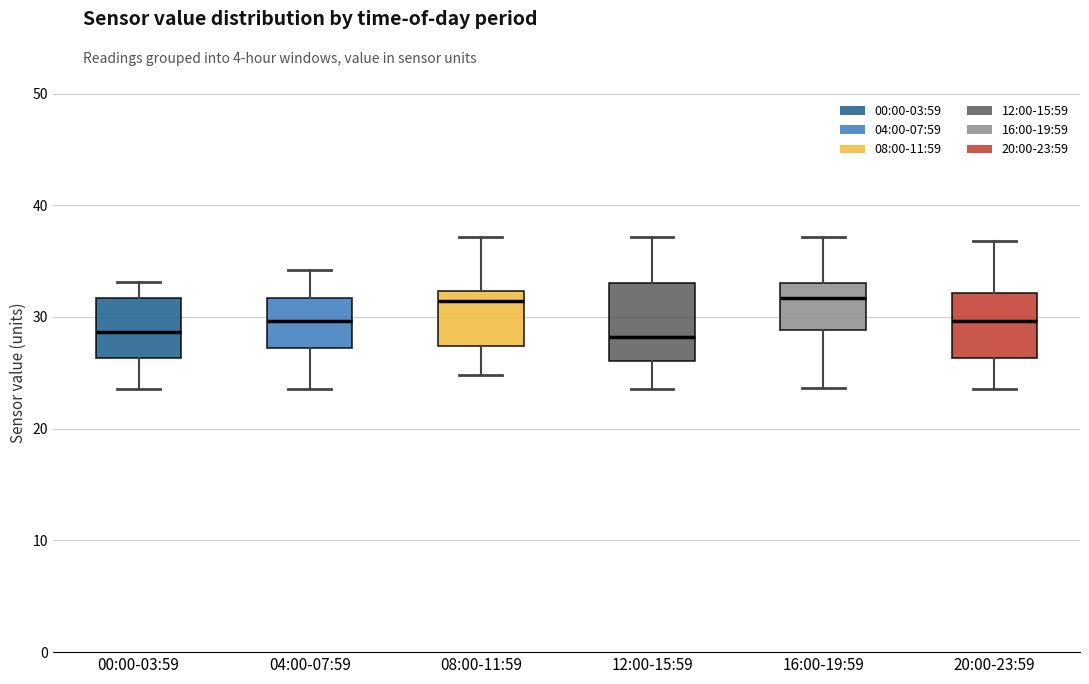

Reading left to right, read every box against the y-axis: the position of its median line, the range the box covers, and the ends of its whiskers. The values are not printed on the chart, so give them approximately, as read against the axis.

00:00-03:59: median 29, box 26 to 32, whiskers 24 to 33
04:00-07:59: median 30, box 27 to 32, whiskers 24 to 34
08:00-11:59: median 31, box 27 to 32, whiskers 25 to 37
12:00-15:59: median 28, box 26 to 33, whiskers 24 to 37
16:00-19:59: median 32, box 29 to 33, whiskers 24 to 37
20:00-23:59: median 30, box 26 to 32, whiskers 24 to 37